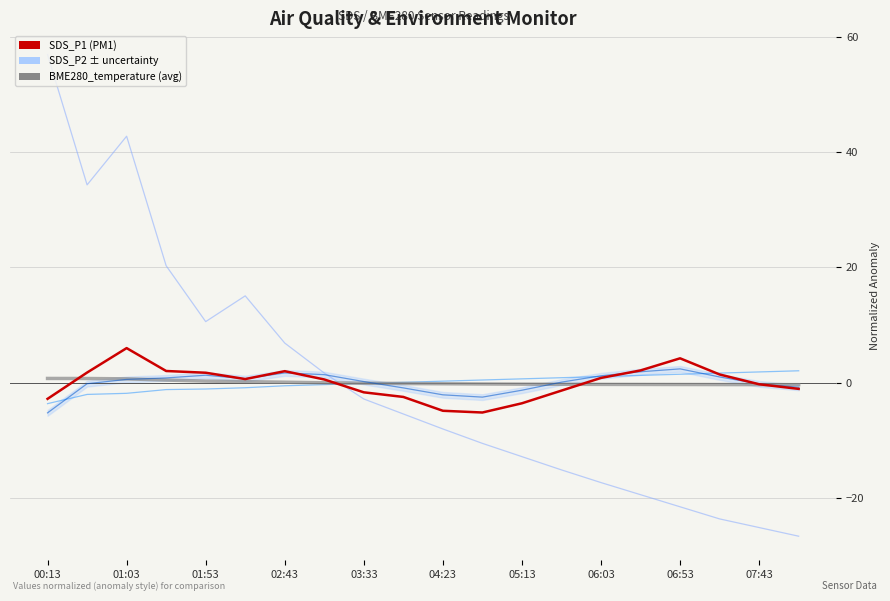

Reading left to right, transcribe all the data shown in this chart.

BME280_pressure: 56.9	34.3	42.8	20.3	10.6	15.1	6.9	1.7	-2.8	-5.4	-8.0	-10.5	-12.8	-15.1	-17.3	-19.4	-21.5	-23.6	-25.1	-26.6
BME280_humidity: -3.6	-2.0	-1.8	-1.2	-1.1	-0.9	-0.5	-0.3	-0.1	0.1	0.3	0.5	0.7	0.9	1.1	1.3	1.5	1.7	1.9	2.1
BME280_temperature: 0.7	0.7	0.7	0.5	0.3	0.2	0.1	-0.0	-0.1	-0.1	-0.2	-0.2	-0.3	-0.3	-0.3	-0.3	-0.3	-0.3	-0.3	-0.3
SDS_P2: -5.2	-0.2	0.6	0.8	1.3	0.7	1.7	1.4	0.2	-0.9	-2.1	-2.5	-1.3	0.1	1.2	1.9	2.4	1.0	-0.2	-0.8
SDS_P1: -2.8	1.8	6.0	2.0	1.7	0.6	2.0	0.6	-1.7	-2.5	-4.9	-5.2	-3.6	-1.4	0.8	2.1	4.2	1.4	-0.3	-1.1